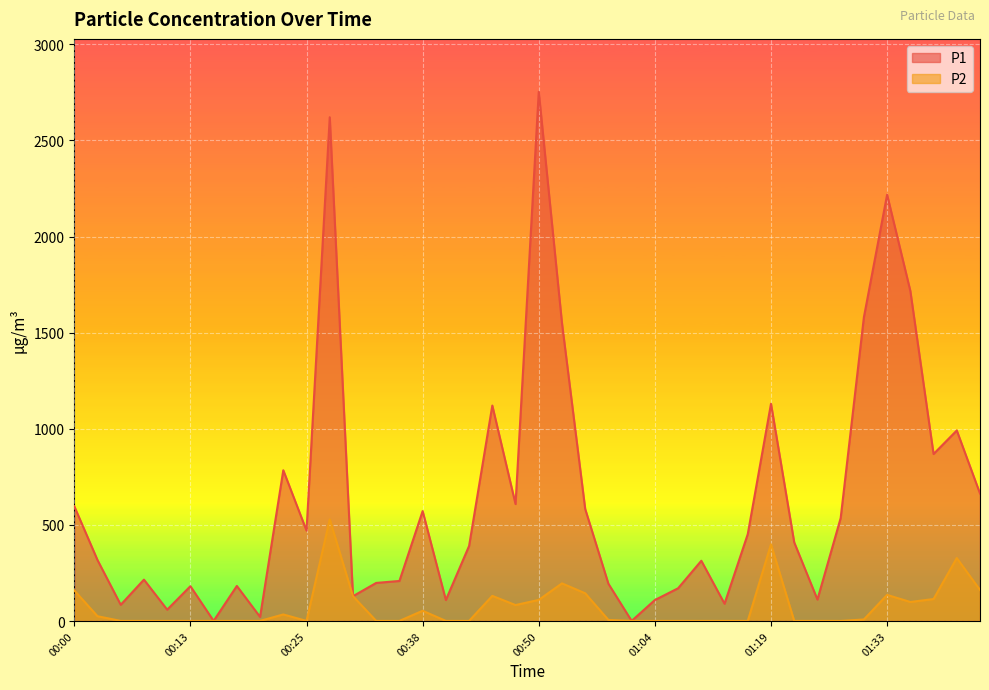

True or false: P1 and P2 cross at least once.

False